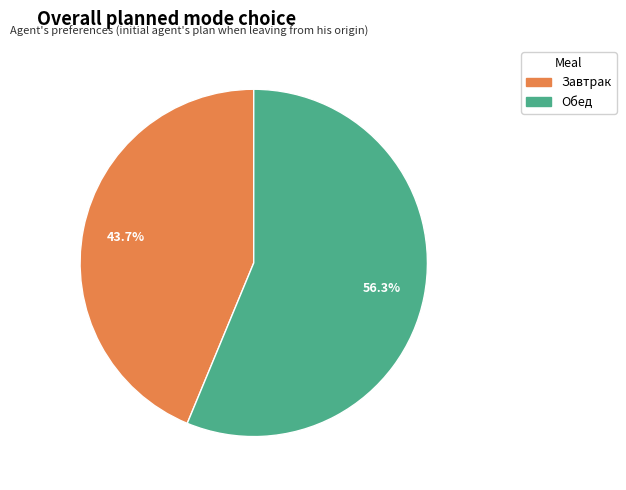

Is there any slice that represents more than half of the pie?

Yes